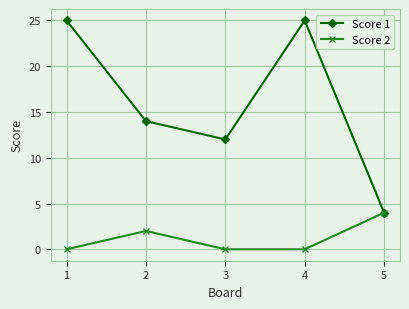

What are all the series names shown in the legend?

Score 1, Score 2